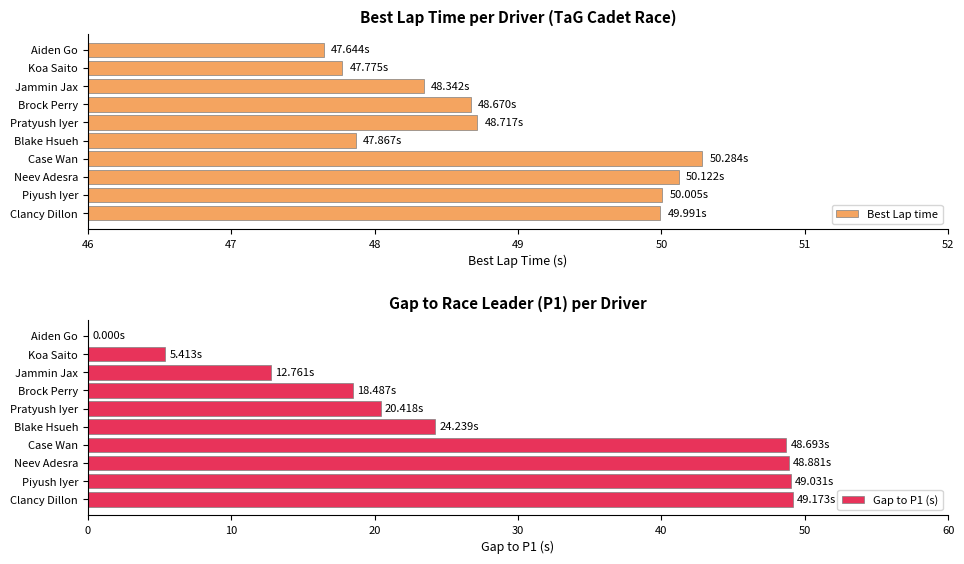

What is the lowest value of the Best Lap time series?

47.6